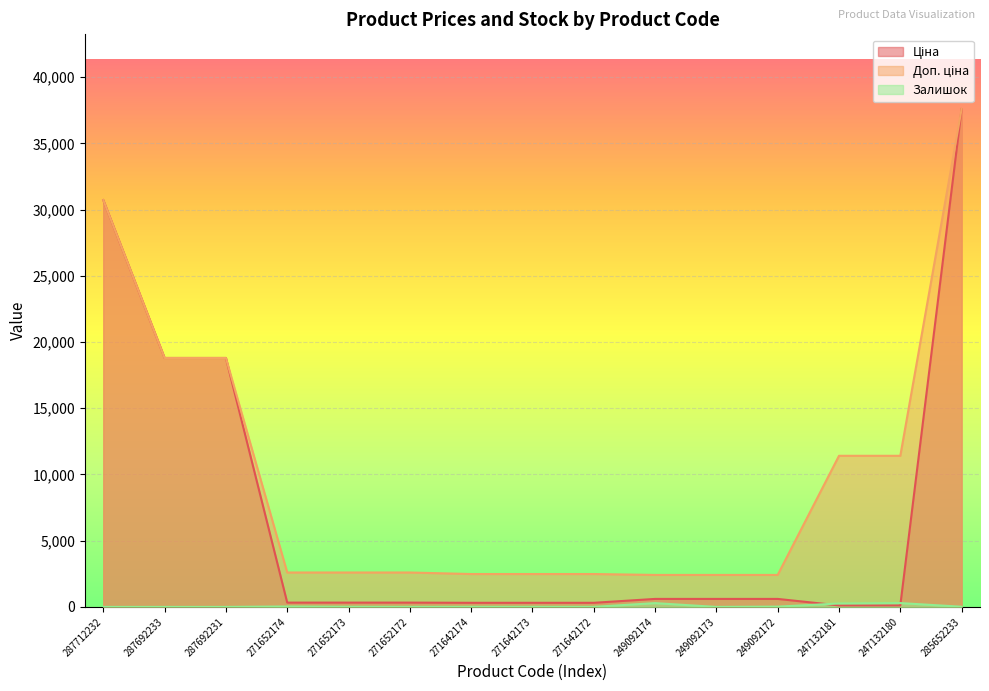

Is the value of Доп. ціна at 287692233 greater than the value of Ціна at 271642173?

Yes